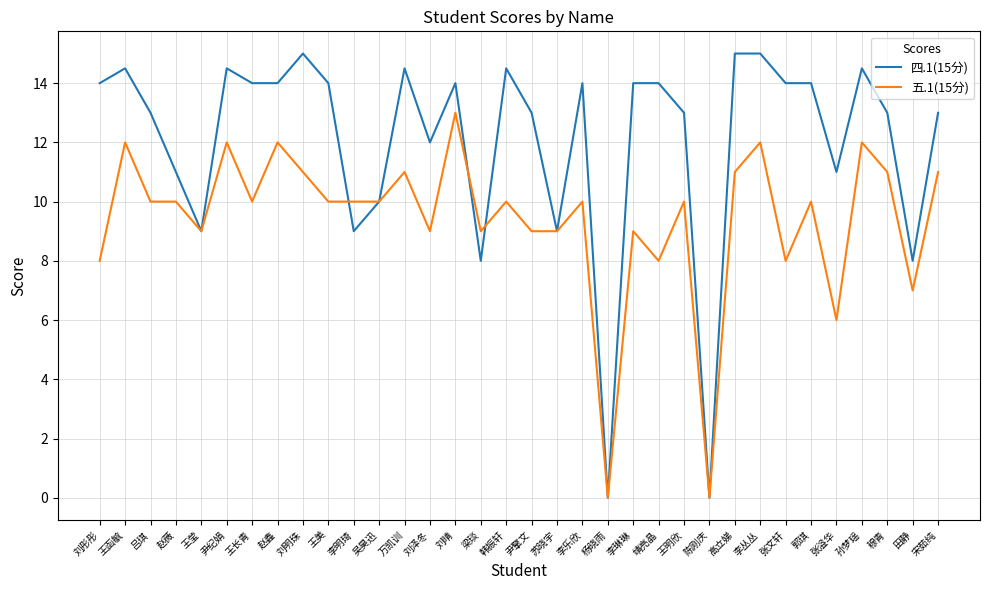

Reading right to left, extract all data points from this chart.

四.1(15分): 宋茹纯=13.0	田静=8.0	穆青=13.0	孙梦瑶=14.5	张溢华=11.0	郭琪=14.0	张文轩=14.0	李丛丛=15.0	高立娣=15.0	陈刚庆=0.0	王明欣=13.0	靖亮晶=14.0	李琳琳=14.0	杨晓雨=0.0	李乐欣=14.0	苏晓宇=9.0	尹擎文=13.0	韩振轩=14.5	梁琰=8.0	刘晴=14.0	刘泽冬=12.0	万凯训=14.5	吴昊迅=10.0	李明琦=9.0	王美=14.0	刘明珠=15.0	赵鑫=14.0	王长青=14.0	尹纪娟=14.5	王莹=9.0	赵薇=11.0	吕琪=13.0	王函毓=14.5	刘彤彤=14.0
五.1(15分): 宋茹纯=11.0	田静=7.0	穆青=11.0	孙梦瑶=12.0	张溢华=6.0	郭琪=10.0	张文轩=8.0	李丛丛=12.0	高立娣=11.0	陈刚庆=0.0	王明欣=10.0	靖亮晶=8.0	李琳琳=9.0	杨晓雨=0.0	李乐欣=10.0	苏晓宇=9.0	尹擎文=9.0	韩振轩=10.0	梁琰=9.0	刘晴=13.0	刘泽冬=9.0	万凯训=11.0	吴昊迅=10.0	李明琦=10.0	王美=10.0	刘明珠=11.0	赵鑫=12.0	王长青=10.0	尹纪娟=12.0	王莹=9.0	赵薇=10.0	吕琪=10.0	王函毓=12.0	刘彤彤=8.0